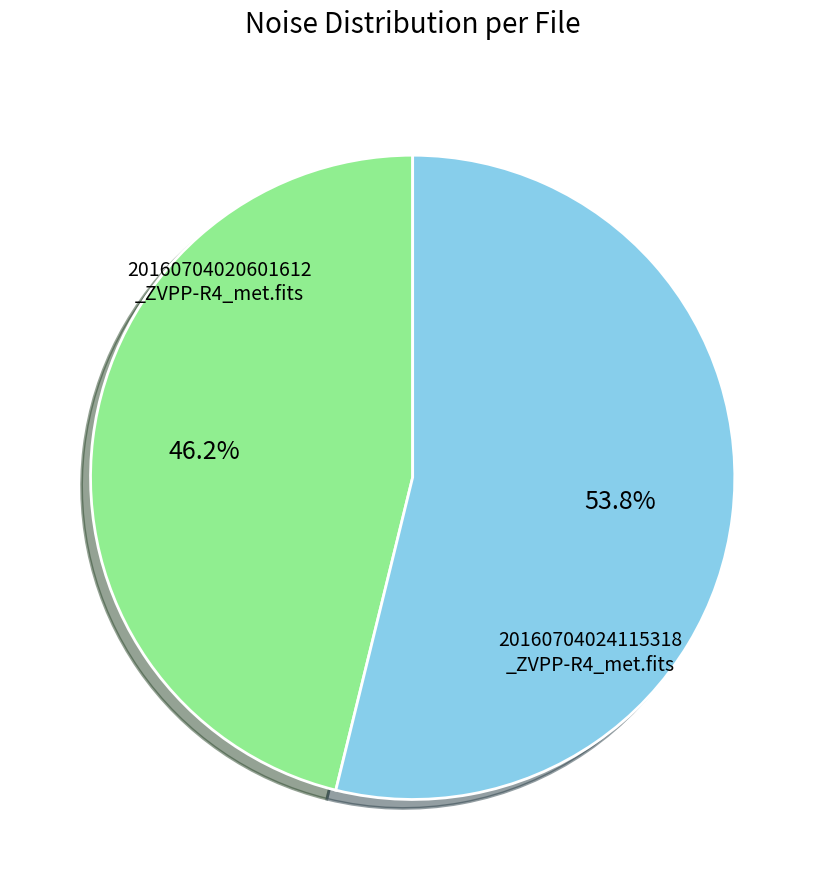

Is there any slice that represents more than half of the pie?

Yes